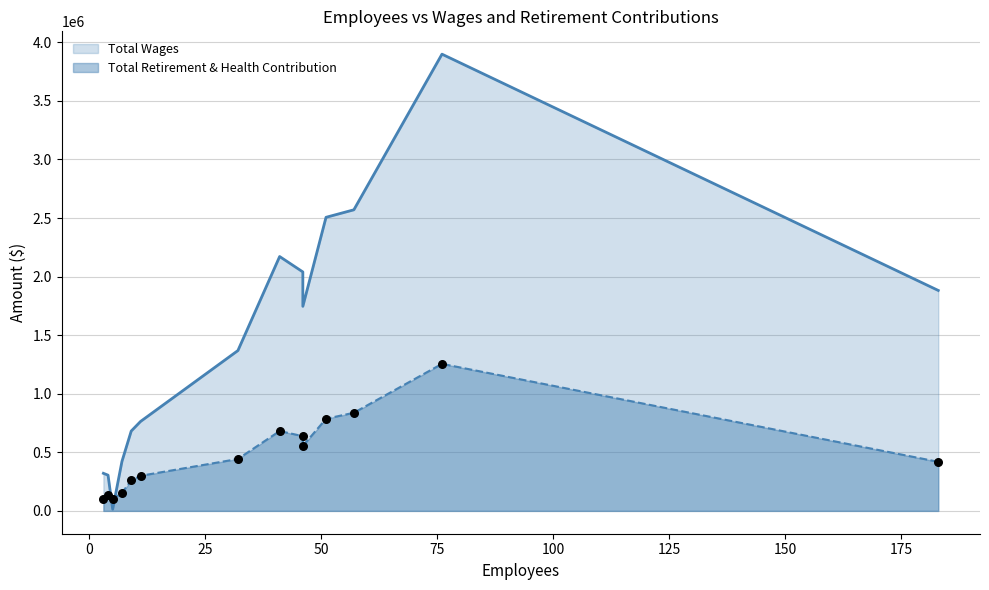

Which series has the widest spread of Y values?

Total Wages